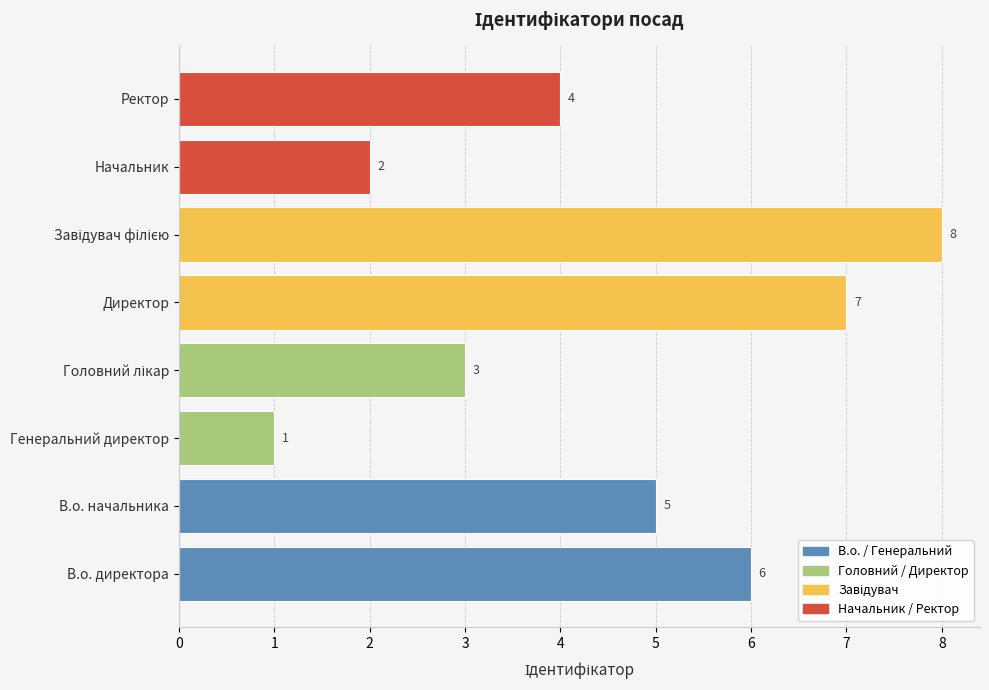

What is the greatest value displayed?

8